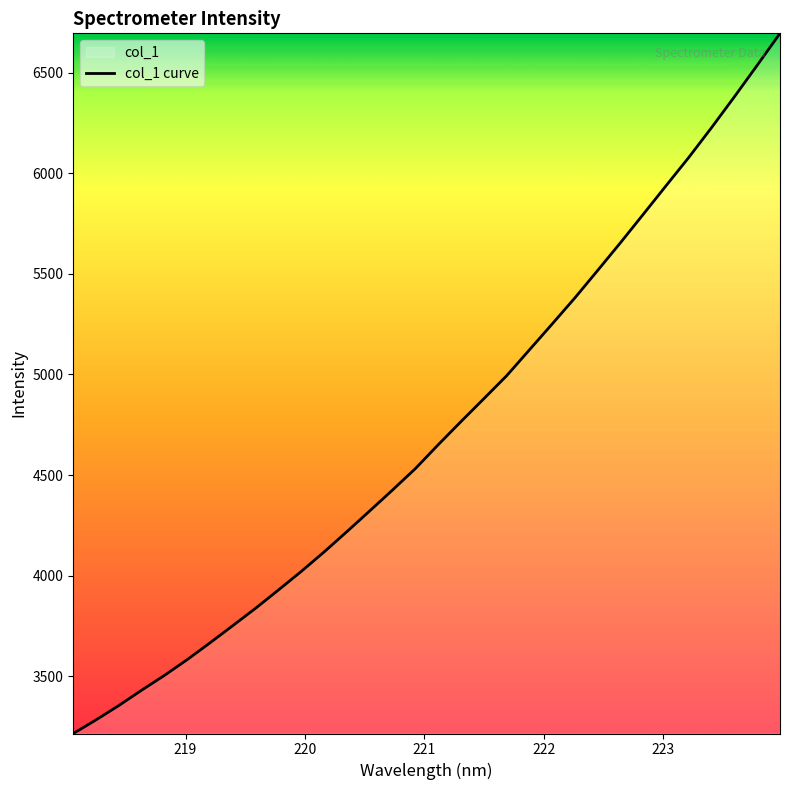

True or false: the data has more than 0 interior local peaks.

False